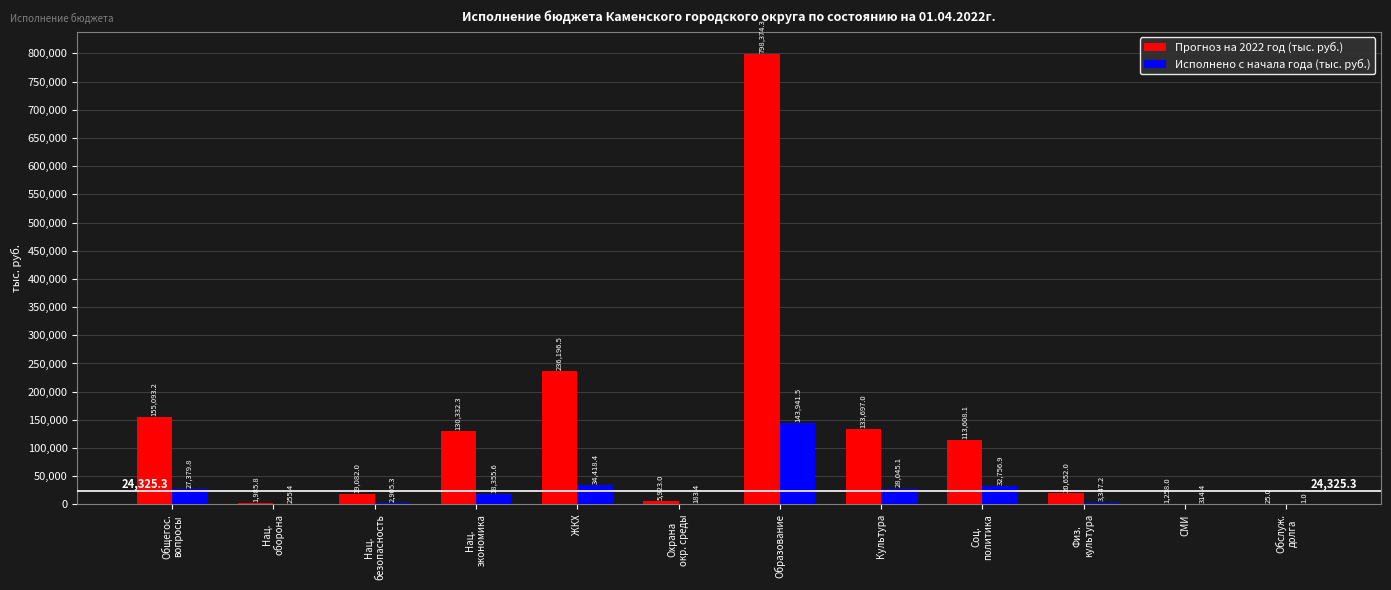

What is the spread (max minus min) of values at Нац.
безопасность?

16176.7